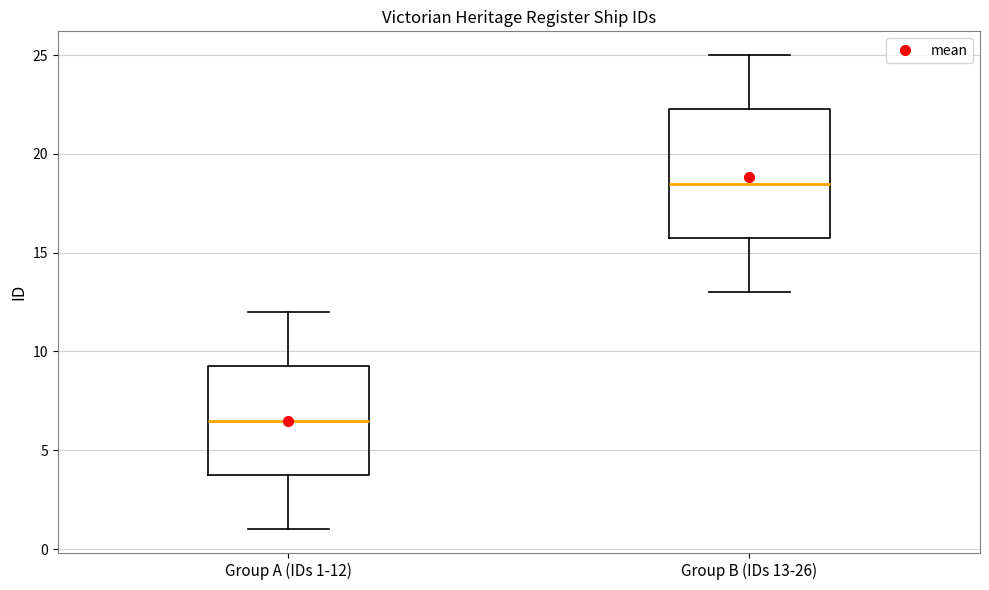

Where is the lower edge of the box for Group A (IDs 1-12) on the y-axis? The values are not printed on the chart, so give them approximately, as read against the axis.

4.0